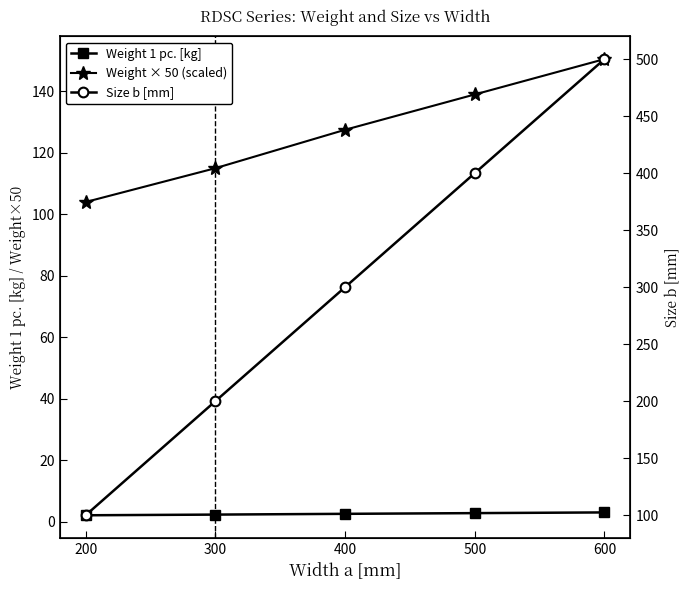

True or false: Weight × 50 (scaled) and Size b [mm] intersect in this chart.

True